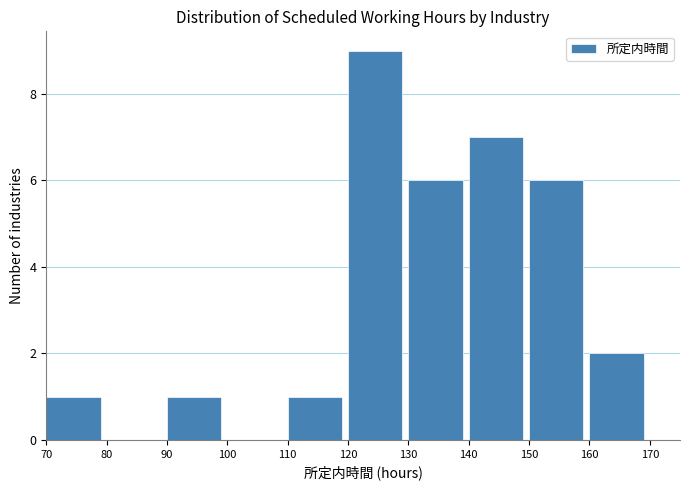

How tall is the bar that spans 150 to 160 on the x-axis? The values are not printed on the chart, so give them approximately, as read against the axis.

6